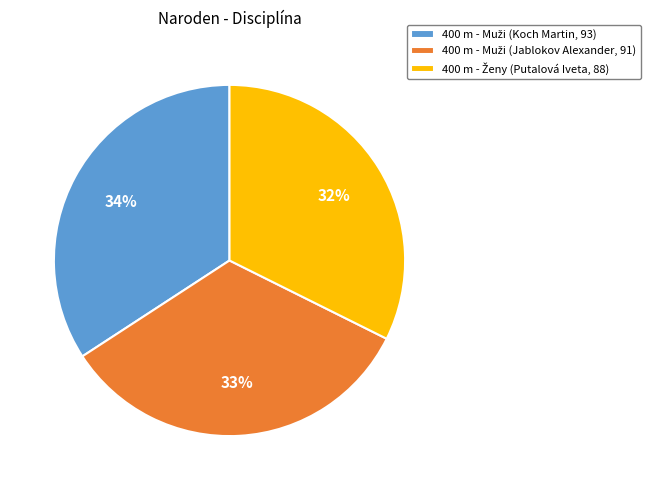

Does any single category account for the majority?

No